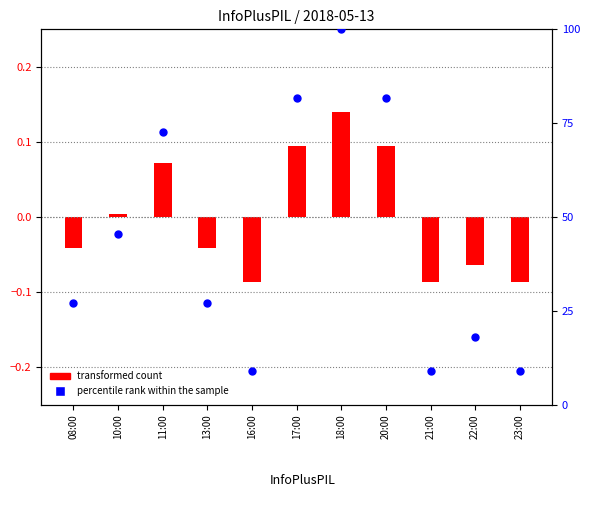

Which series has the widest spread of Y values?

percentile rank within the sample